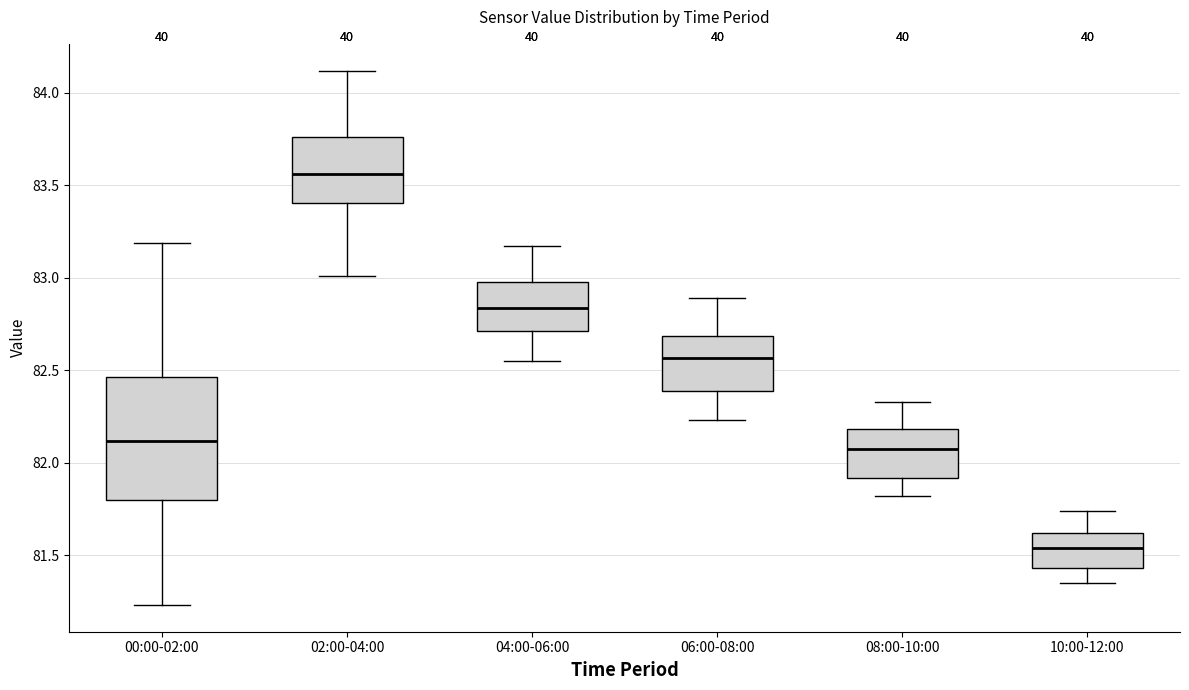

Which box has the lowest median line?

10:00-12:00